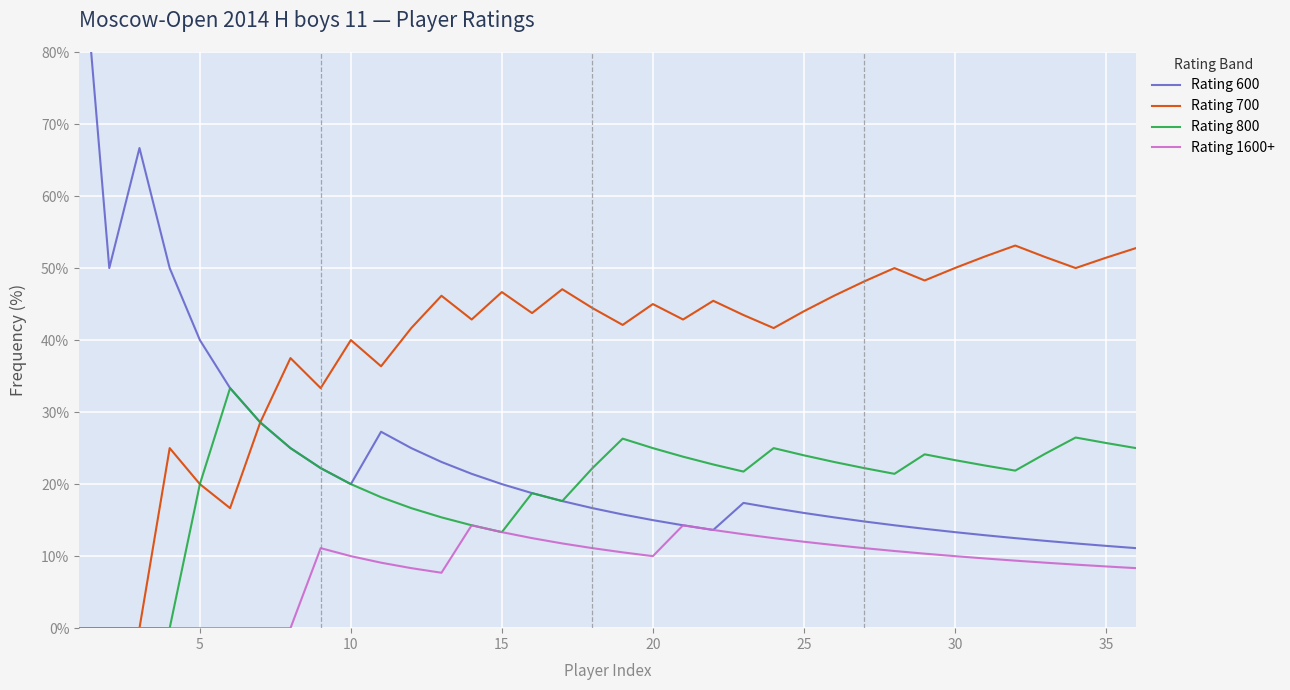

True or false: Rating 1600+ has a value of 0.0 at 5.

True